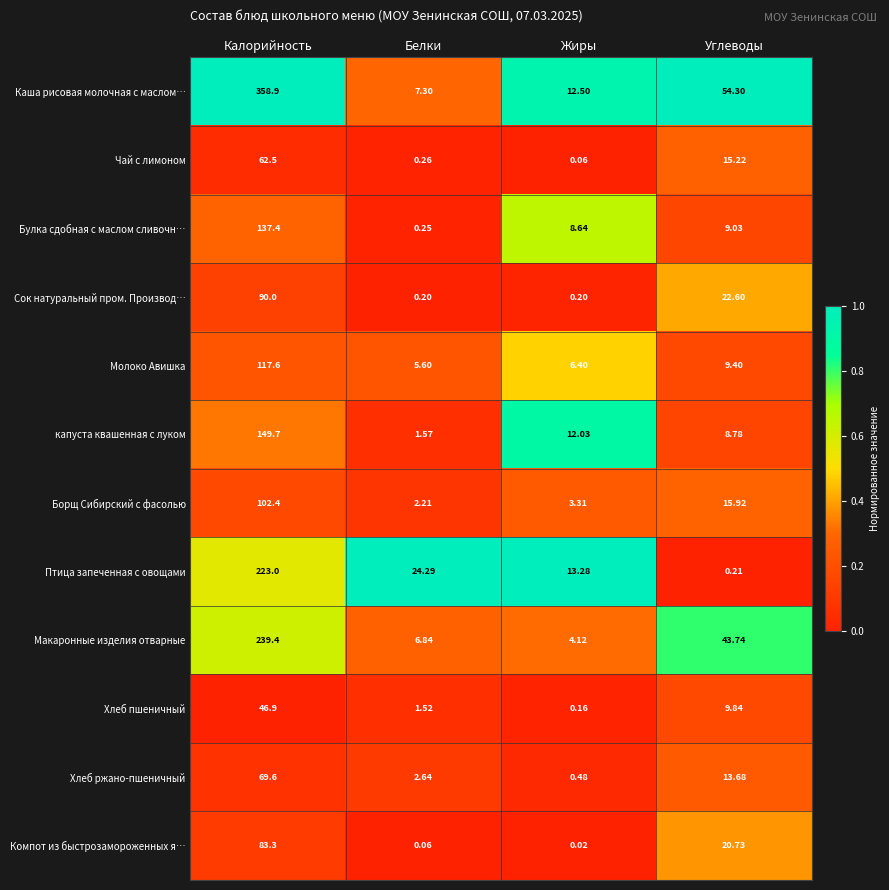

Is the value of Хлеб пшеничный at Белки greater than the value of Борщ Сибирский с фасолью at Углеводы?

No